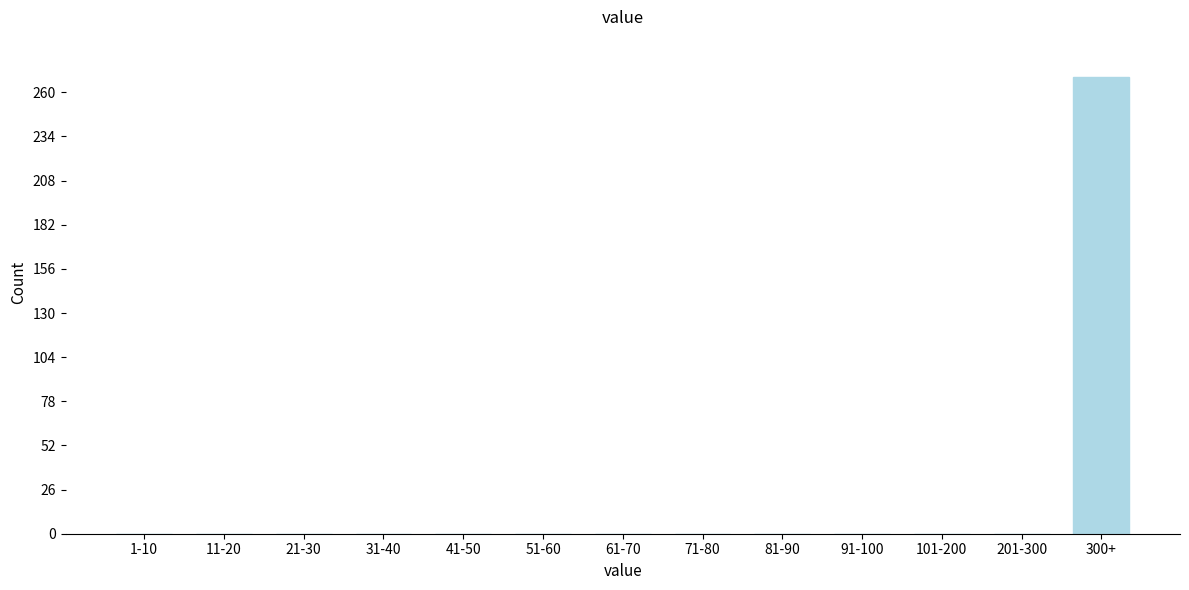

Reading left to right, list all the values displayed in this chart.

1-10=0	11-20=0	21-30=0	31-40=0	41-50=0	51-60=0	61-70=0	71-80=0	81-90=0	91-100=0	101-200=0	201-300=0	300+=269